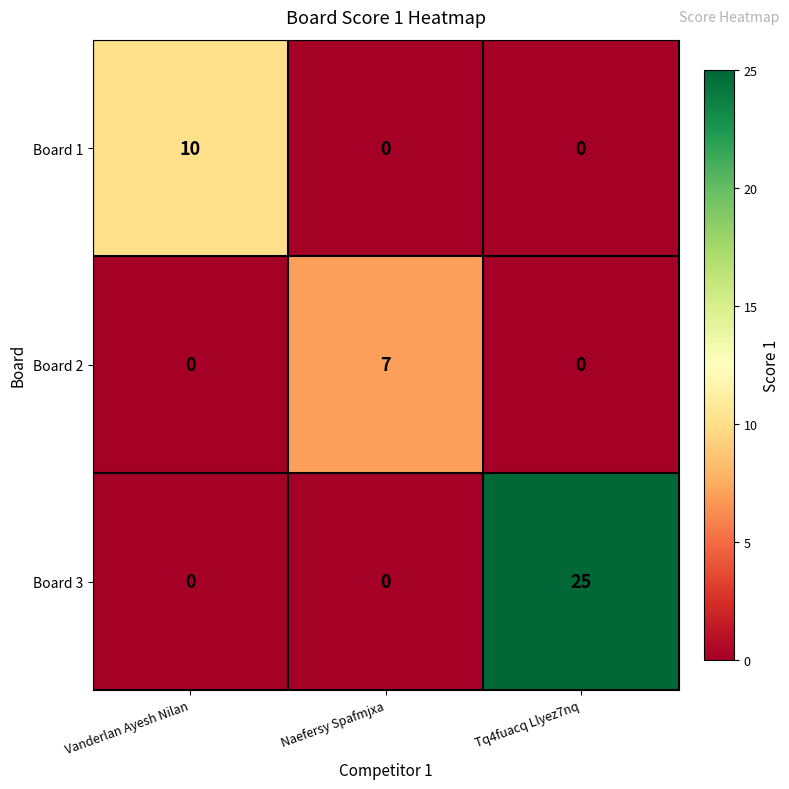

Reading left to right, list all the values displayed in this chart.

Board 1: Vanderlan Ayesh Nilan=10	Naefersy Spafmjxa=0	Tq4fuacq Llyez7nq=0
Board 2: Vanderlan Ayesh Nilan=0	Naefersy Spafmjxa=7	Tq4fuacq Llyez7nq=0
Board 3: Vanderlan Ayesh Nilan=0	Naefersy Spafmjxa=0	Tq4fuacq Llyez7nq=25